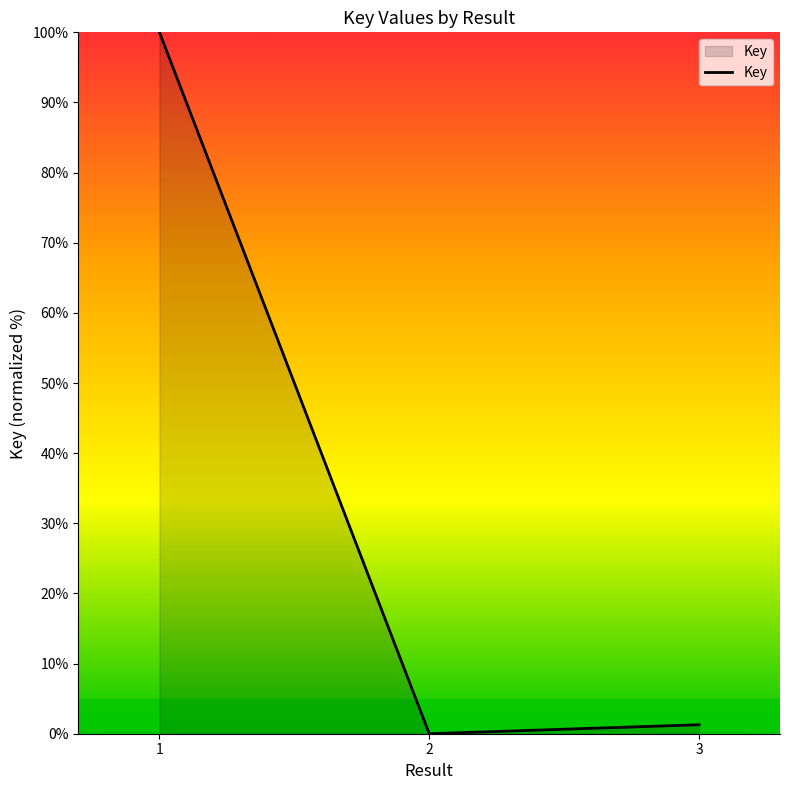

Which category has the lowest value across all series?

2